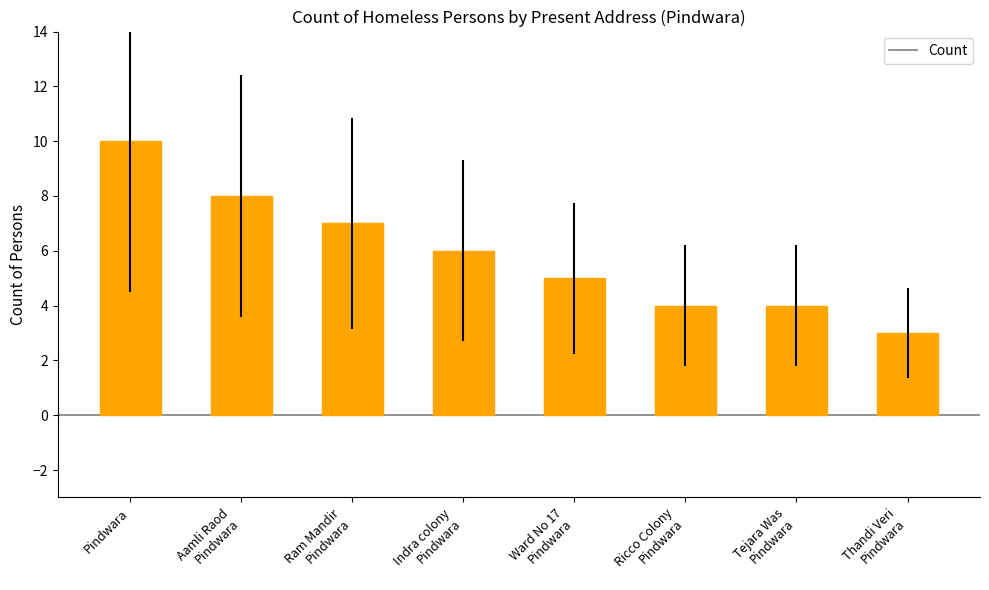

At which label is the value closest to 6?

Indra colony
Pindwara